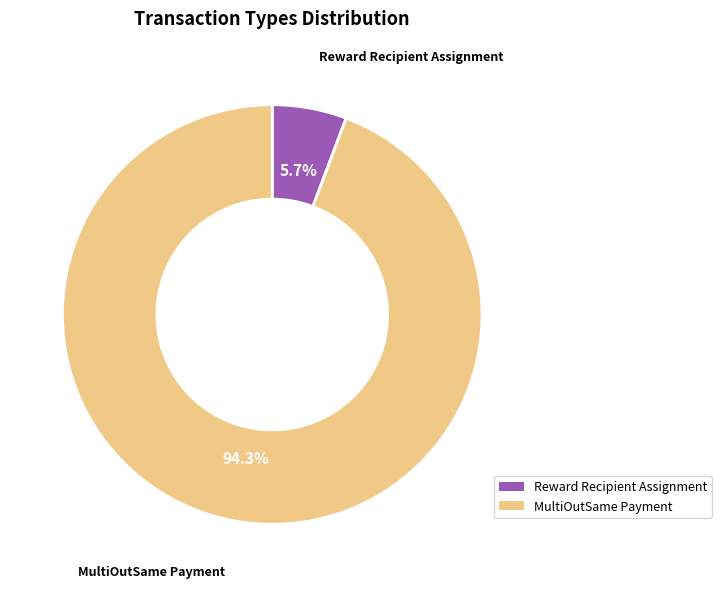

Does any single category account for the majority?

Yes